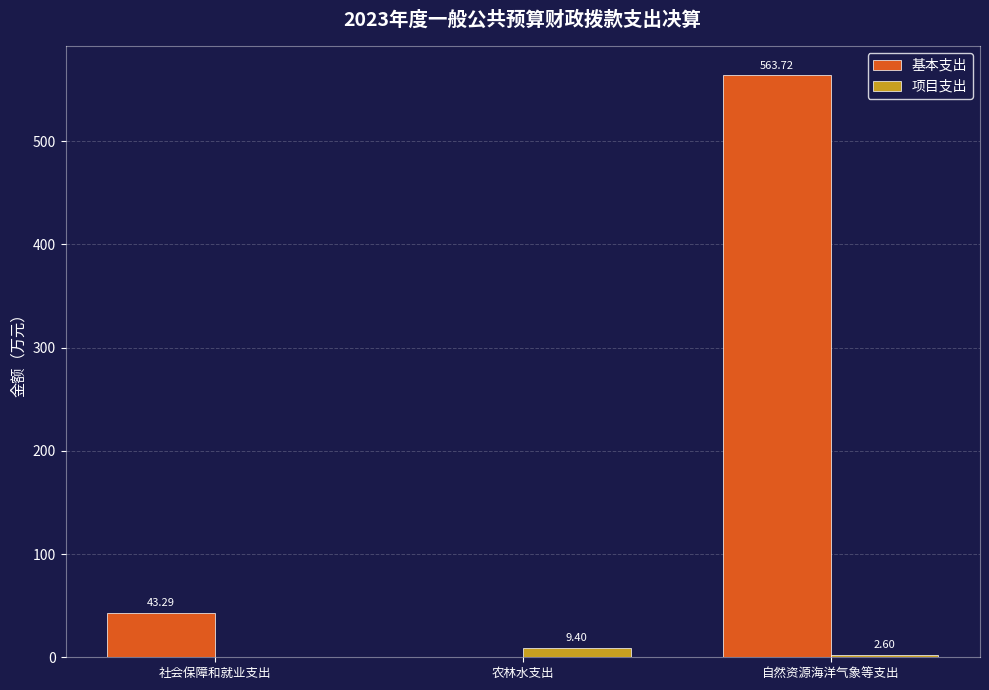

Reading left to right, extract all data points from this chart.

基本支出: 社会保障和就业支出=43.3	农林水支出=0.0	自然资源海洋气象等支出=563.7
项目支出: 社会保障和就业支出=0.0	农林水支出=9.4	自然资源海洋气象等支出=2.6